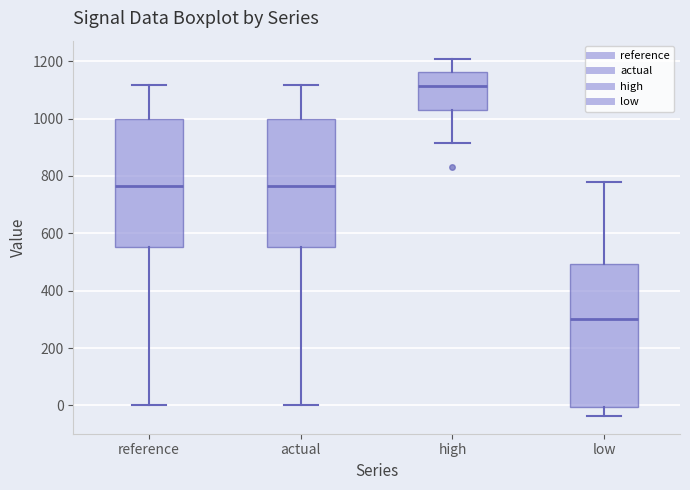

Where does the upper whisker of the box for reference end on the y-axis? The values are not printed on the chart, so give them approximately, as read against the axis.

1120